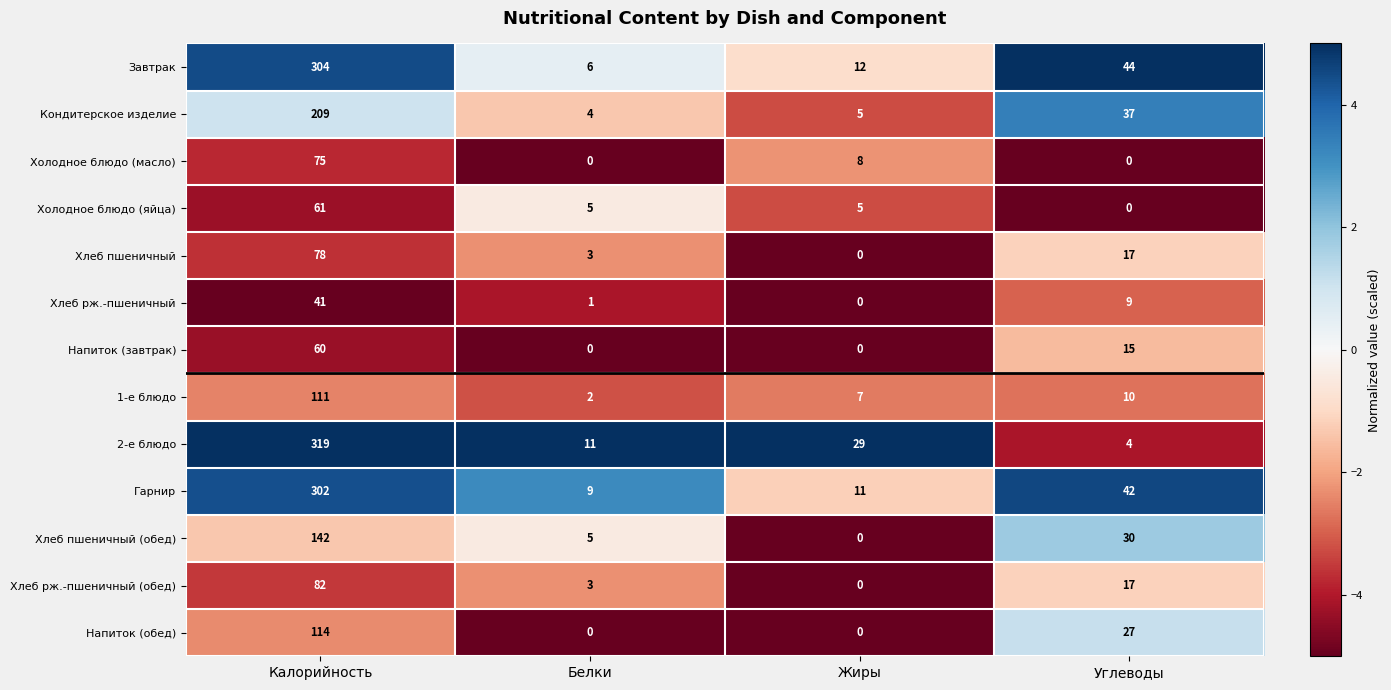

Where is Холодное блюдо (масло) nearest to the value 37?

Жиры